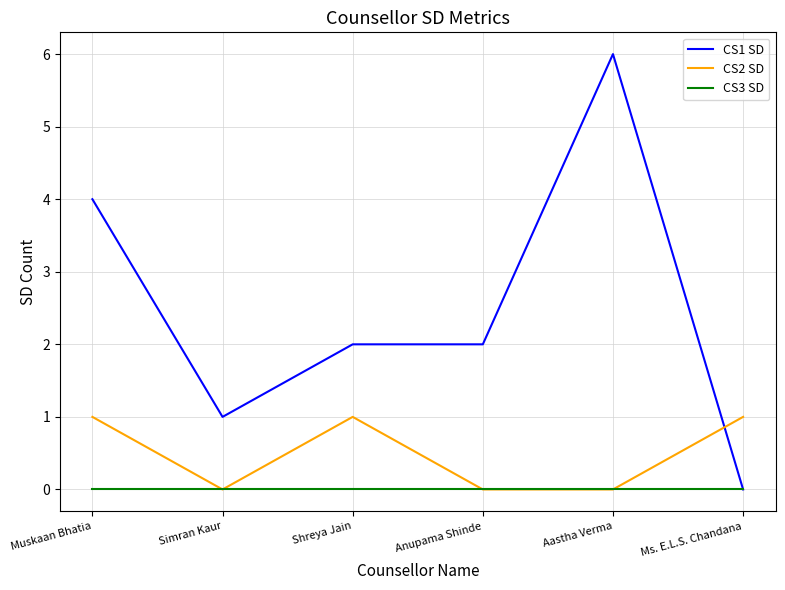

How many CS1 SD values are between 1 and 4?

4